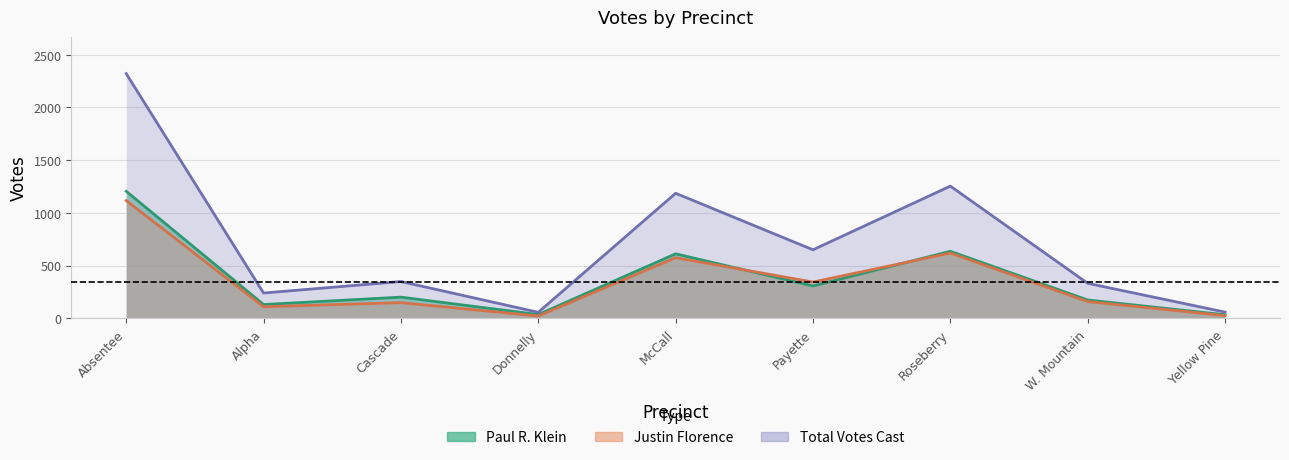

The Total Votes Cast series shows 40 at Yellow Pine. True or false?

False